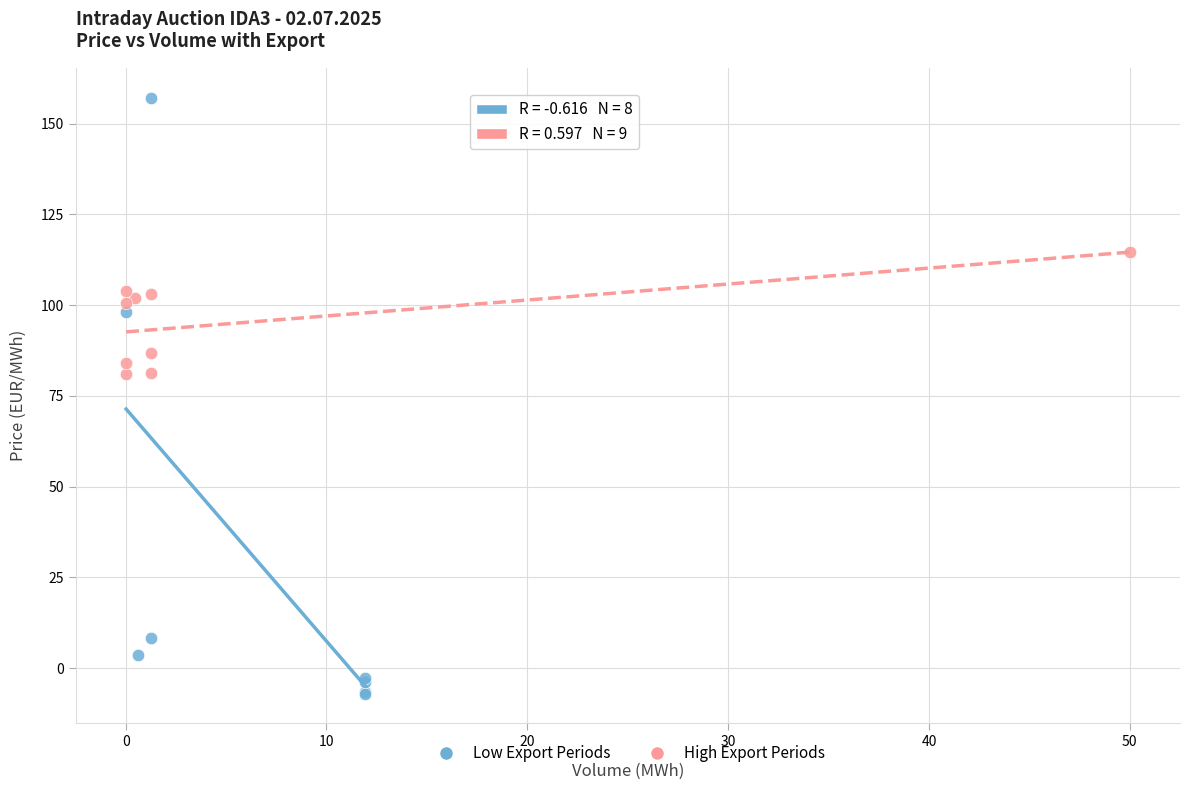

Which series has the largest Y range (max minus min)?

Low Export Periods